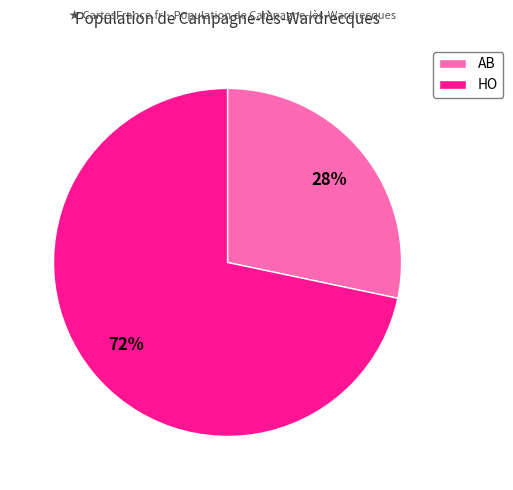

Count the number of slices in the pie.

2